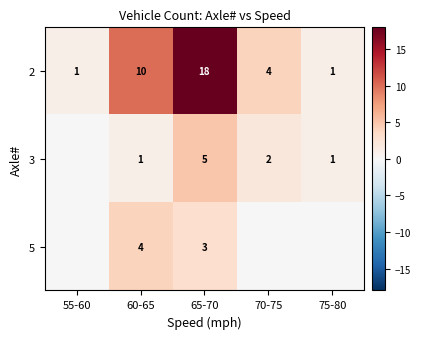

What is the difference between the 3 values at 65-70 and 75-80?

4